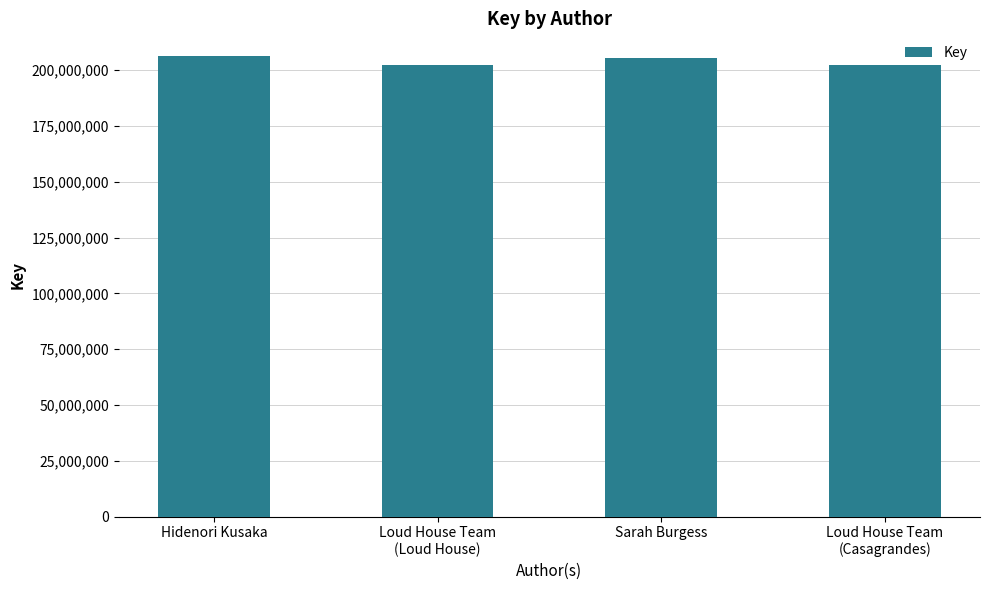

What is the change in value from Hidenori Kusaka to Sarah Burgess?

-661555